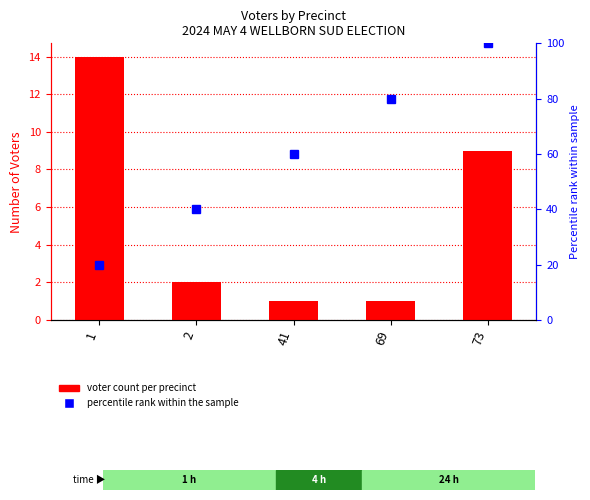

Reading left to right, extract all data points from this chart.

Voters per Precinct: 1=14	2=2	41=1	69=1	73=9
percentile rank within the sample: 1=20	2=40	41=60	69=80	73=100